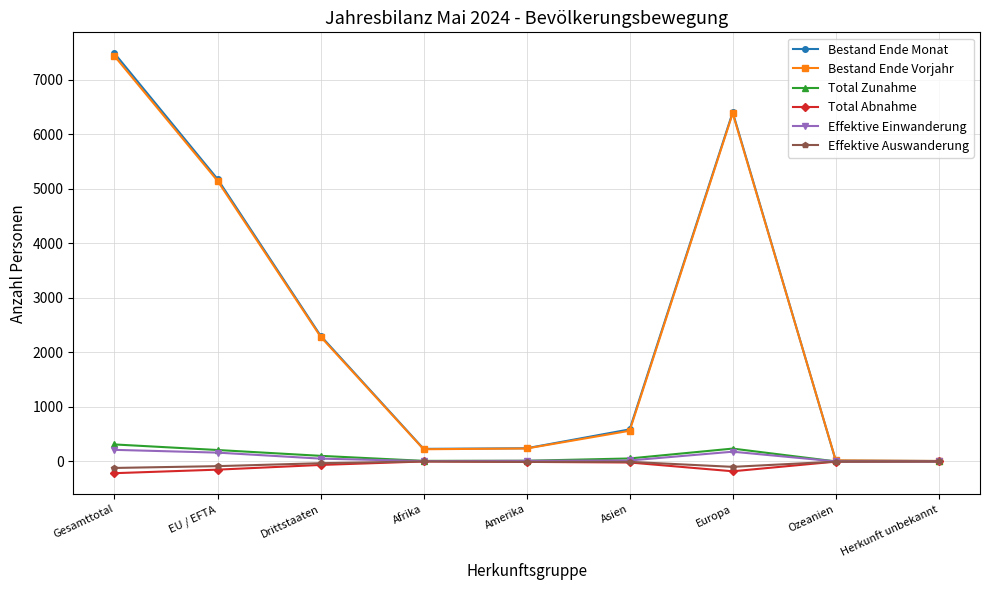

At which category is the sum across all series the highest?

Gesamttotal